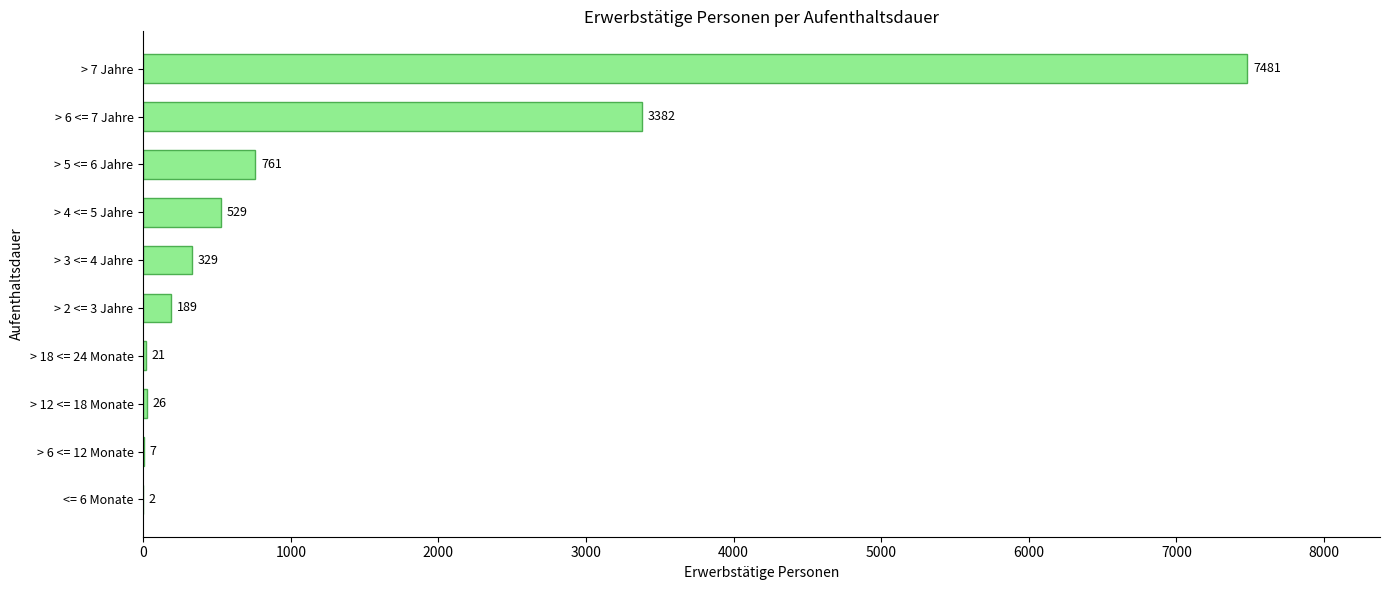

What is the sum of all values?

12727